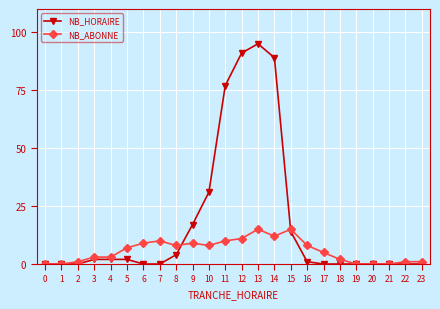

What is the value of the NB_ABONNE point at the 5th from the left?

3